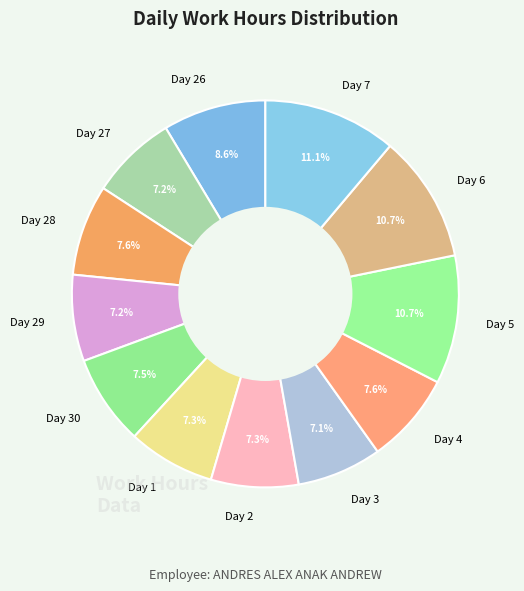

The Day 29 slice represents 20% of the pie. True or false?

False